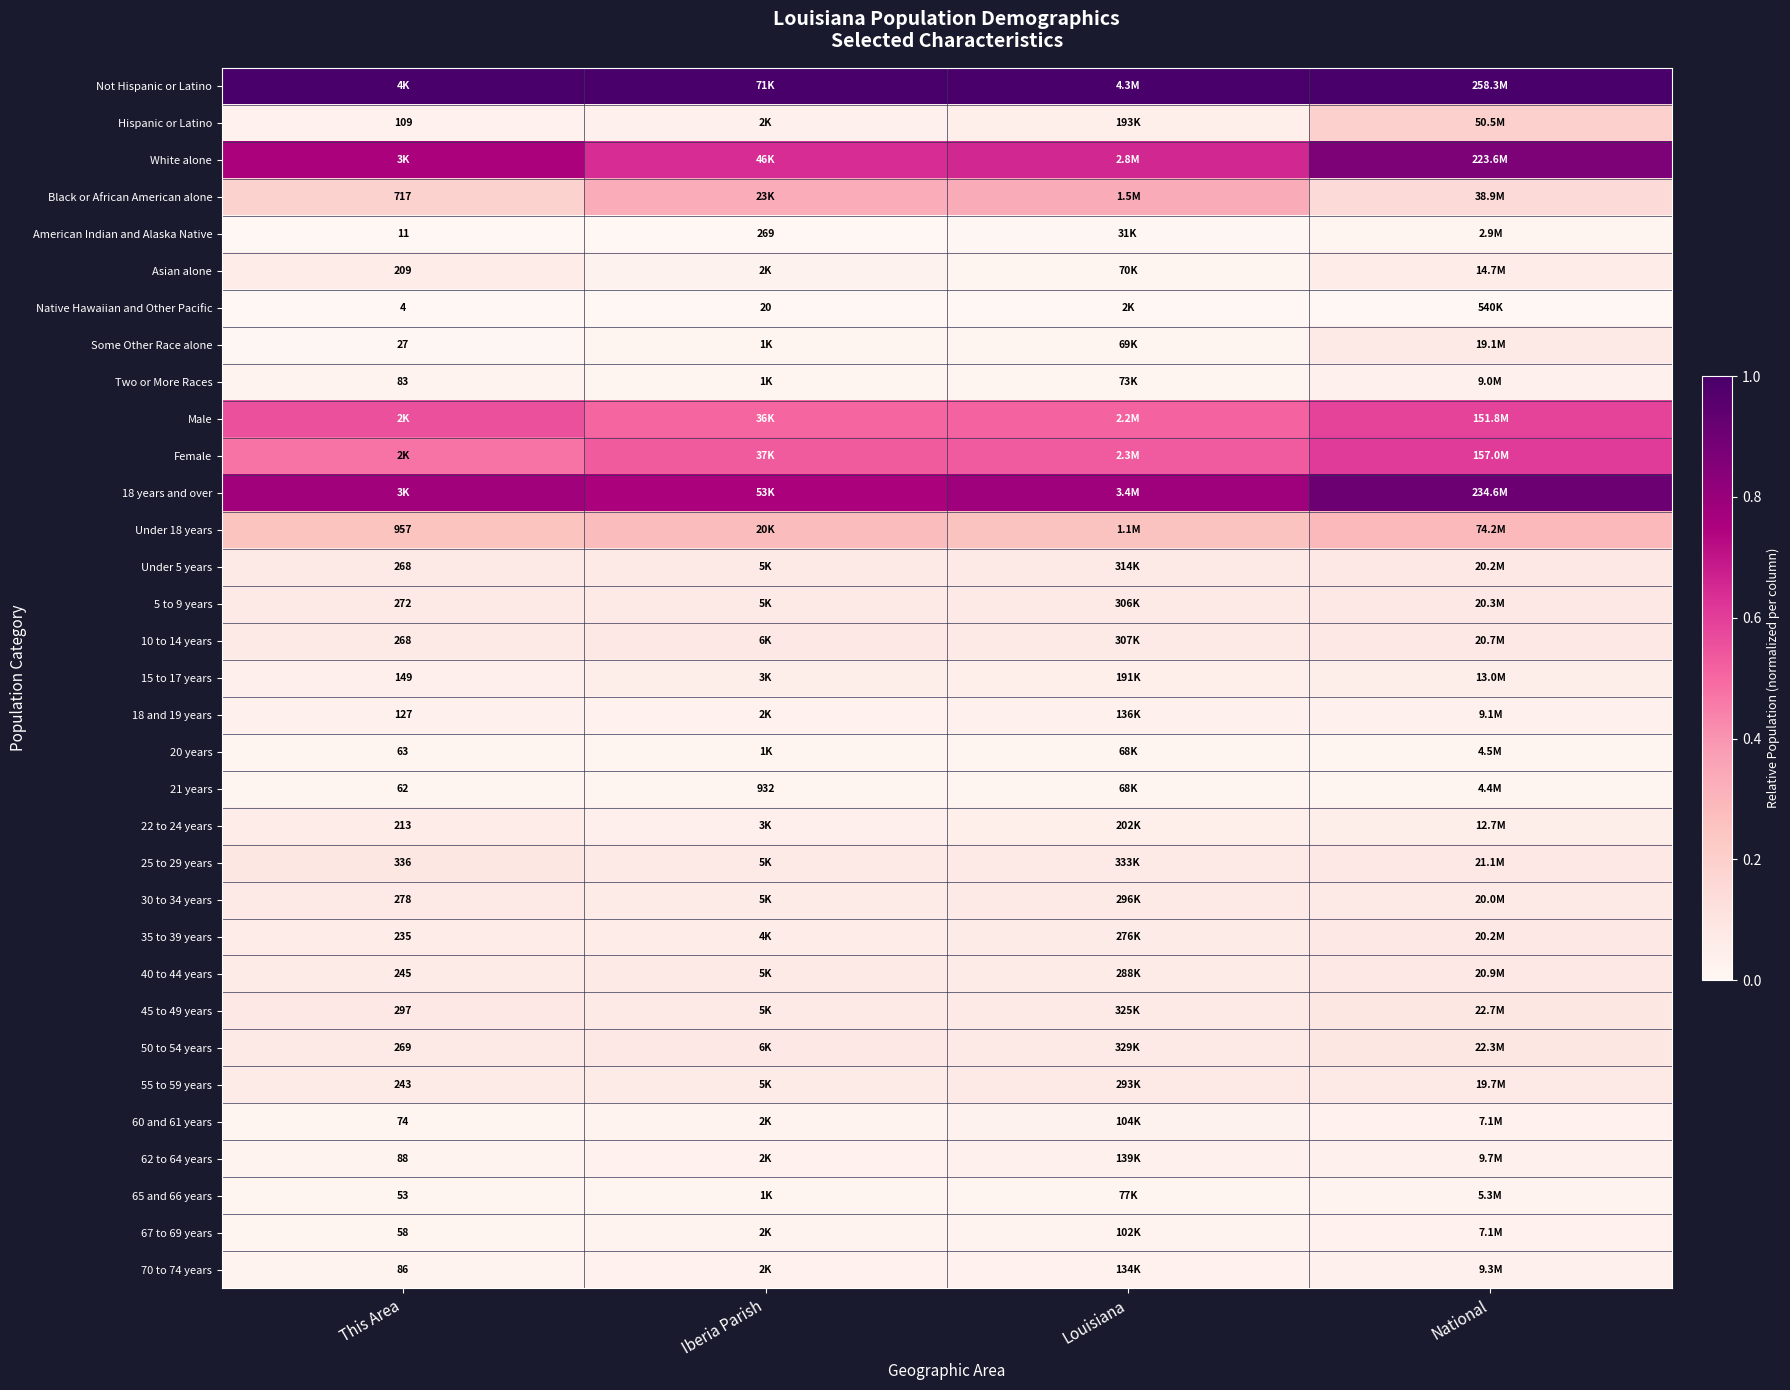

Rank the series by their maximum value, from lowest to highest.

Native Hawaiian and Other Pacific, American Indian and Alaska Native, 21 years, 20 years, 65 and 66 years, 60 and 61 years, 67 to 69 years, Two or More Races, 18 and 19 years, 70 to 74 years, 62 to 64 years, 15 to 17 years, 22 to 24 years, Asian alone, Some Other Race alone, 55 to 59 years, 30 to 34 years, 35 to 39 years, Under 5 years, 5 to 9 years, 10 to 14 years, 40 to 44 years, 50 to 54 years, 45 to 49 years, 25 to 29 years, Hispanic or Latino, Under 18 years, Black or African American alone, Male, Female, White alone, 18 years and over, Not Hispanic or Latino